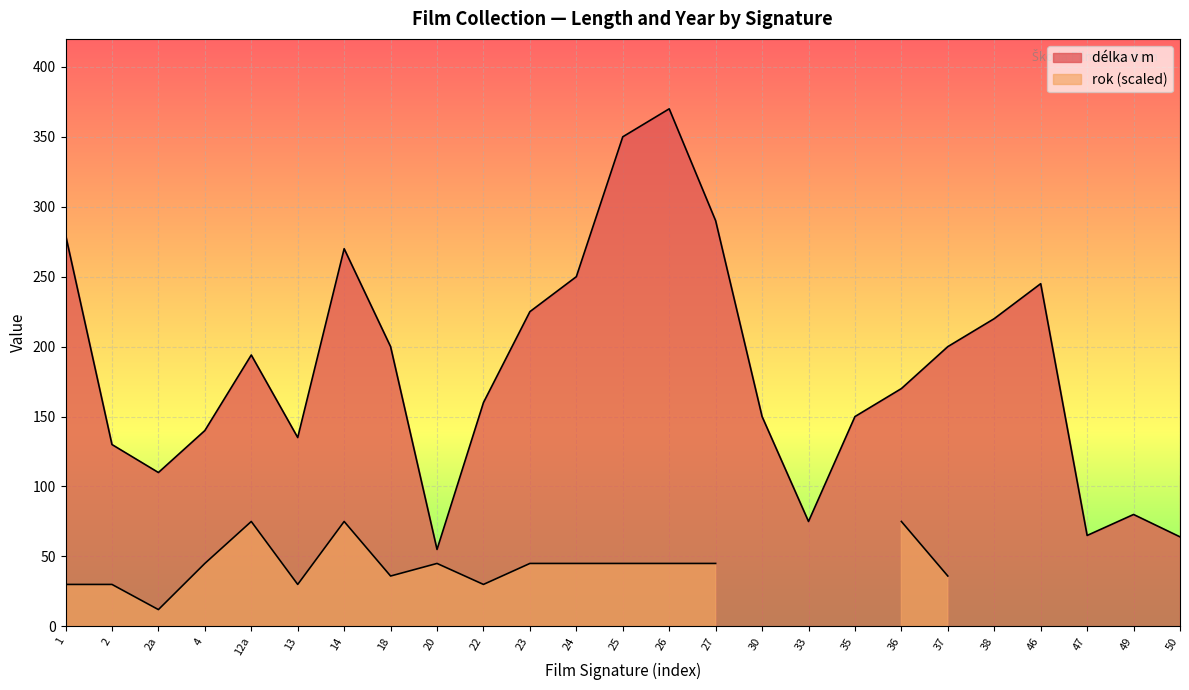

Reading left to right, extract all data points from this chart.

1=280	2=130	2a=110	4=140	12a=194	13=135	14=270	18=200	20=55	22=160	23=225	24=250	25=350	26=370	27=290	30=150	33=75	35=150	36=170	37=200	38=220	46=245	47=65	49=80	50=64